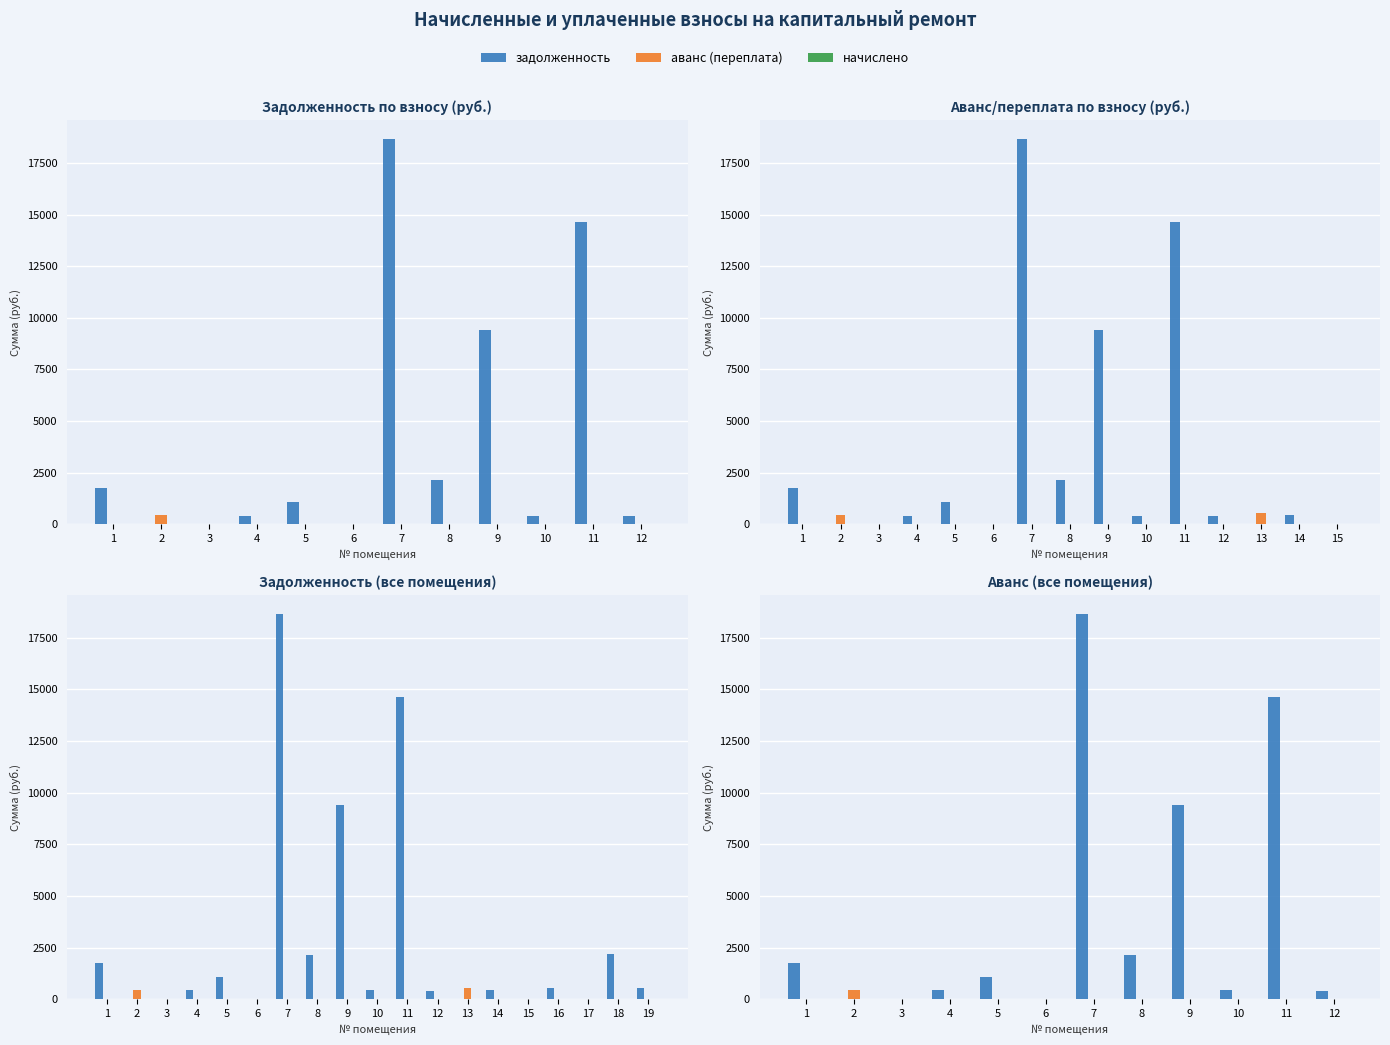

At which category does the chart reach its peak across all series?

7